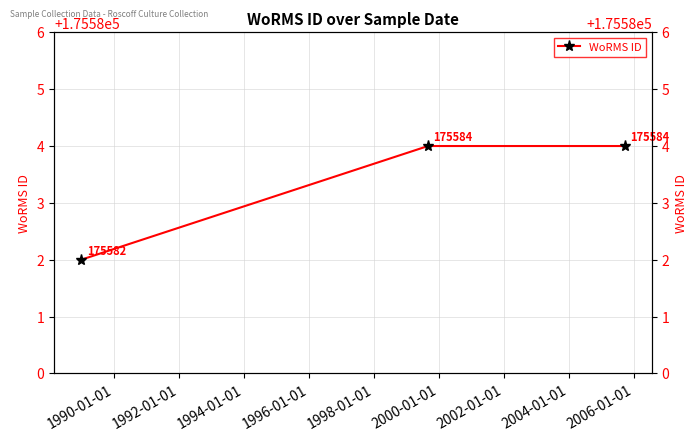

What is the difference between the maximum and minimum values?

2